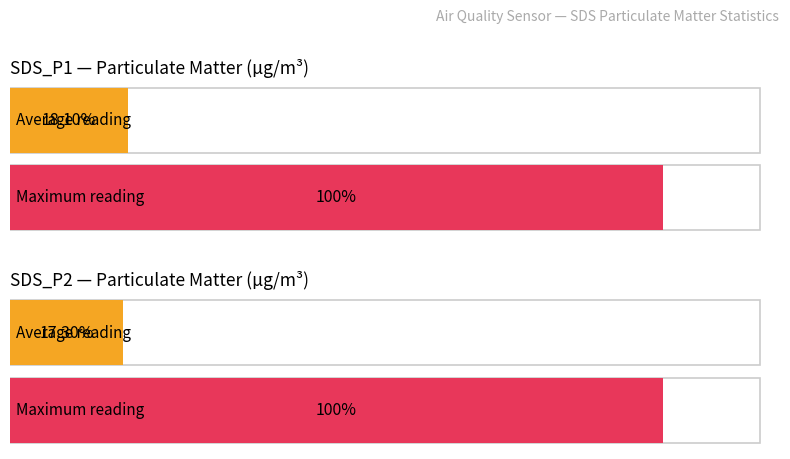

The SDS_P1 series shows 0.0 at 00:01. True or false?

False